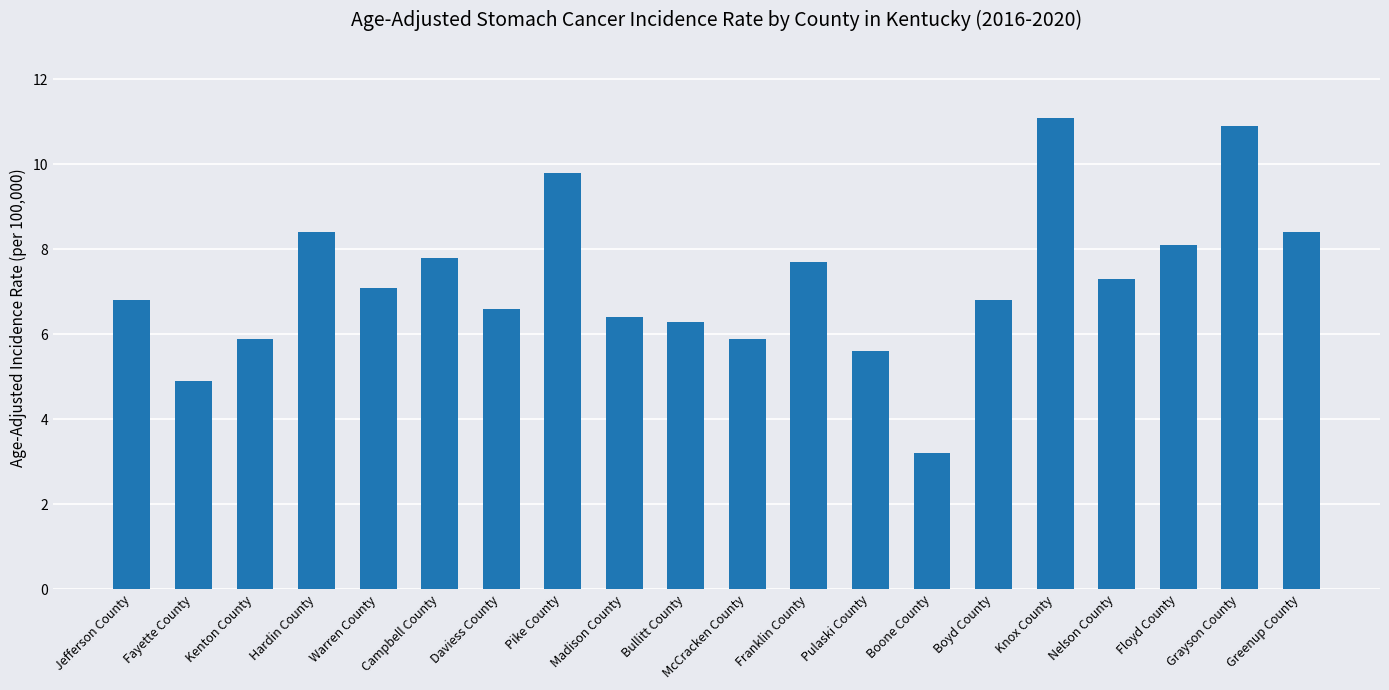

What is the minimum value shown in the chart?

3.2